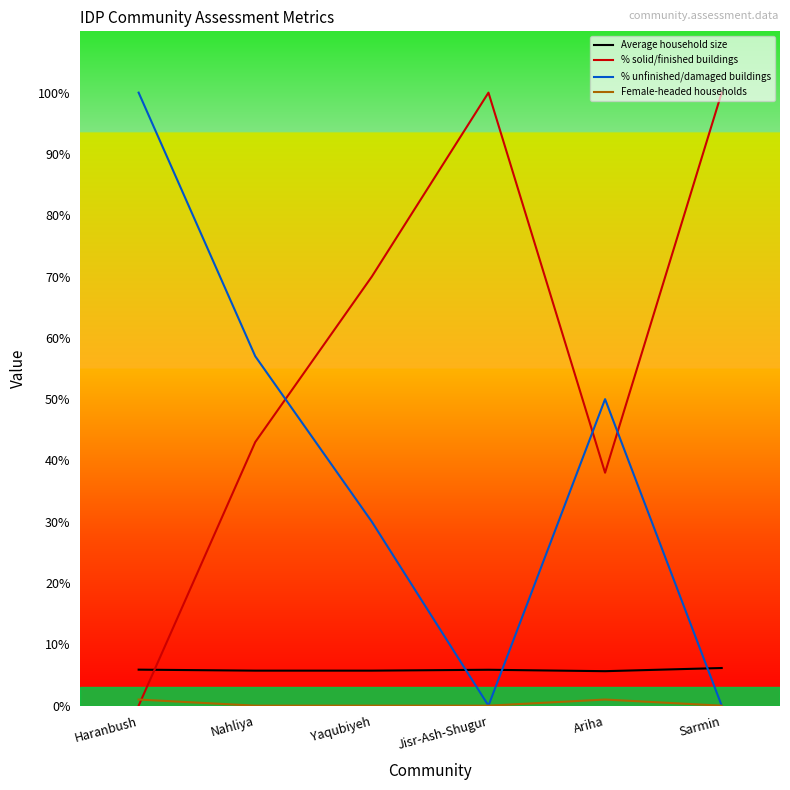

Where is % solid/finished buildings nearest to the value 50?

Nahliya